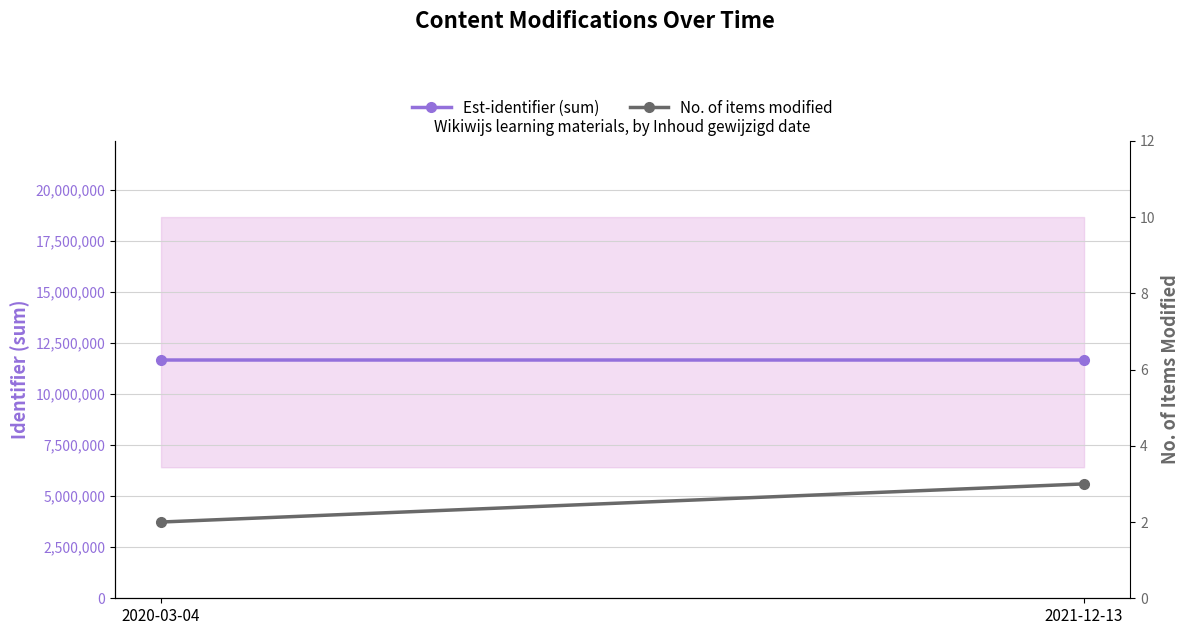

What is the sum of the No. of items modified values at 2021-12-13 and 2020-03-04?

5